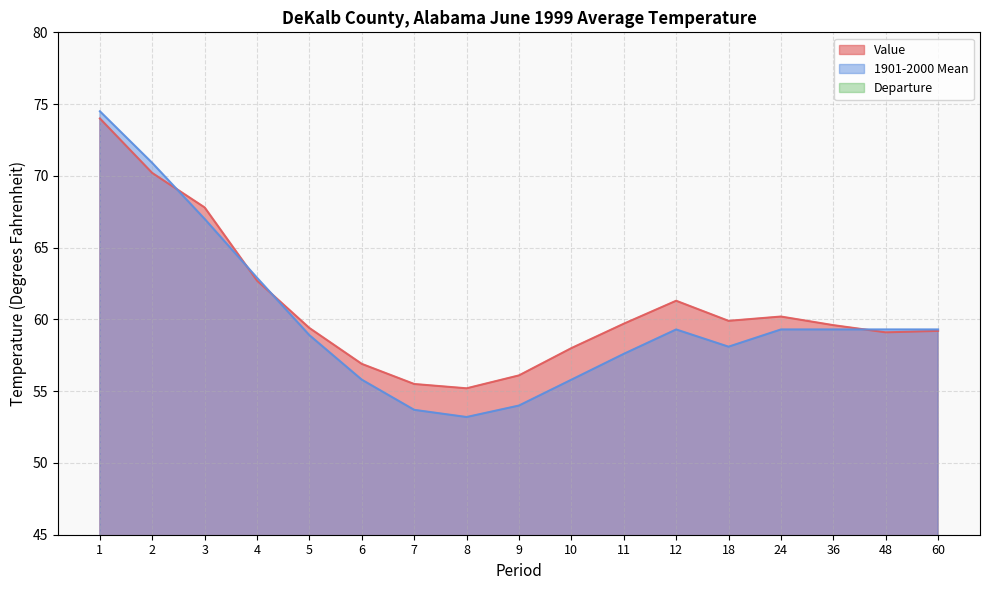

Reading right to left, what are all the values shown in this chart?

Value: 60=59.2	48=59.1	36=59.6	24=60.2	18=59.9	12=61.3	11=59.7	10=58.0	9=56.1	8=55.2	7=55.5	6=56.9	5=59.4	4=62.7	3=67.8	2=70.2	1=74.0
1901-2000 Mean: 60=59.3	48=59.3	36=59.3	24=59.3	18=58.1	12=59.3	11=57.6	10=55.8	9=54.0	8=53.2	7=53.7	6=55.8	5=58.9	4=62.9	3=67.0	2=70.9	1=74.5
Departure: 60=-0.1	48=-0.2	36=0.3	24=0.9	18=1.8	12=2.0	11=2.1	10=2.2	9=2.1	8=2.0	7=1.8	6=1.1	5=0.5	4=-0.2	3=0.8	2=-0.7	1=-0.5